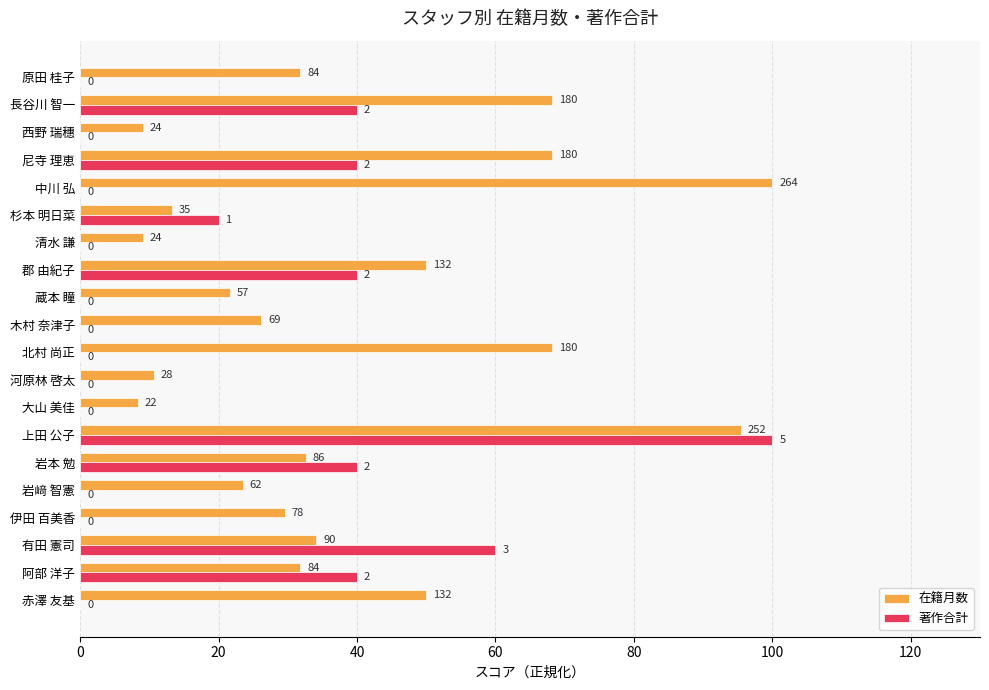

List the series in order of their peak value, lowest first.

在籍月数, 著作合計